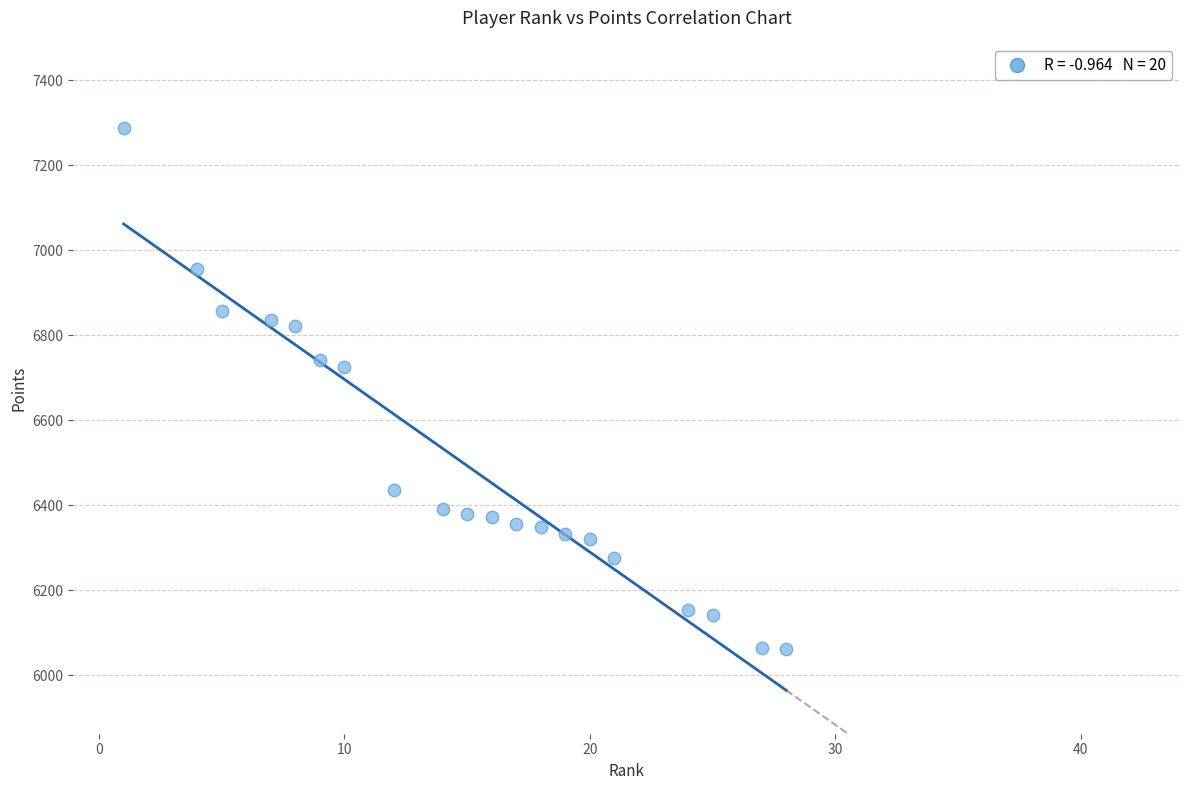

What is the range of Y values (max minus min)?

1225